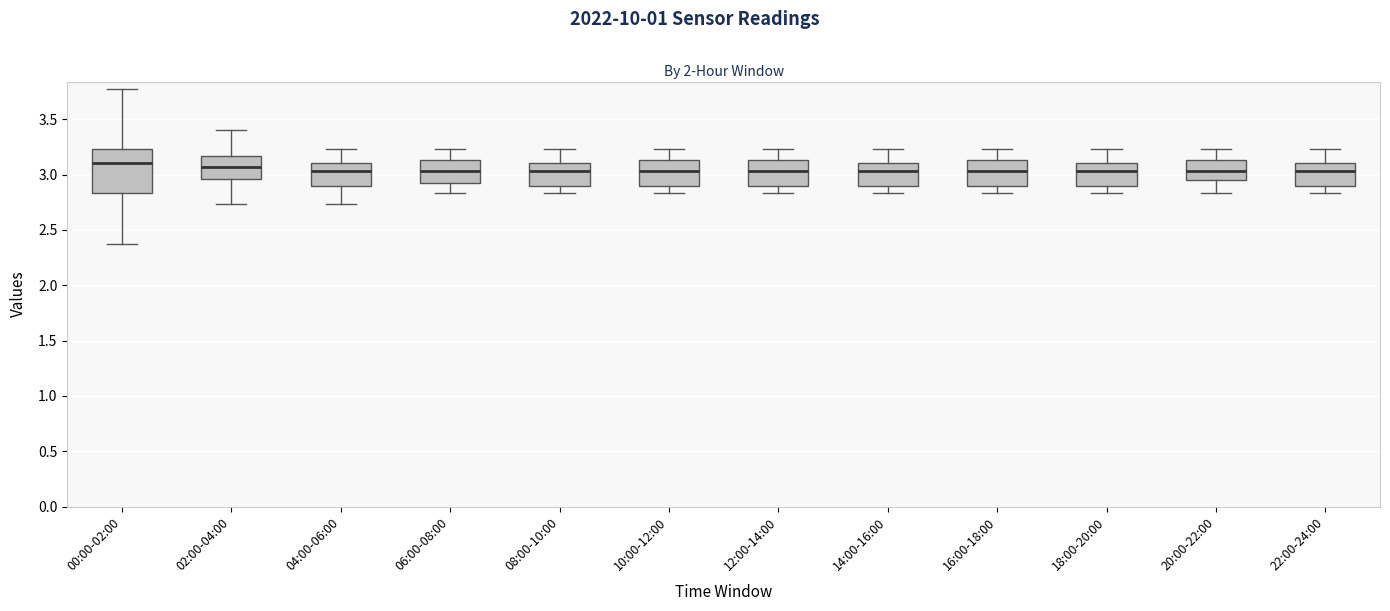

Reading left to right, read every box against the y-axis: the position of its median line, the range the box covers, and the ends of its whiskers. The values are not printed on the chart, so give them approximately, as read against the axis.

00:00-02:00: median 3.10, box 2.85 to 3.25, whiskers 2.35 to 3.75
02:00-04:00: median 3.05, box 2.95 to 3.15, whiskers 2.75 to 3.40
04:00-06:00: median 3.05, box 2.90 to 3.10, whiskers 2.75 to 3.25
06:00-08:00: median 3.05, box 2.90 to 3.15, whiskers 2.85 to 3.25
08:00-10:00: median 3.05, box 2.90 to 3.10, whiskers 2.85 to 3.25
10:00-12:00: median 3.05, box 2.90 to 3.15, whiskers 2.85 to 3.25
12:00-14:00: median 3.05, box 2.90 to 3.15, whiskers 2.85 to 3.25
14:00-16:00: median 3.05, box 2.90 to 3.10, whiskers 2.85 to 3.25
16:00-18:00: median 3.05, box 2.90 to 3.15, whiskers 2.85 to 3.25
18:00-20:00: median 3.05, box 2.90 to 3.10, whiskers 2.85 to 3.25
20:00-22:00: median 3.05, box 2.95 to 3.15, whiskers 2.85 to 3.25
22:00-24:00: median 3.05, box 2.90 to 3.10, whiskers 2.85 to 3.25